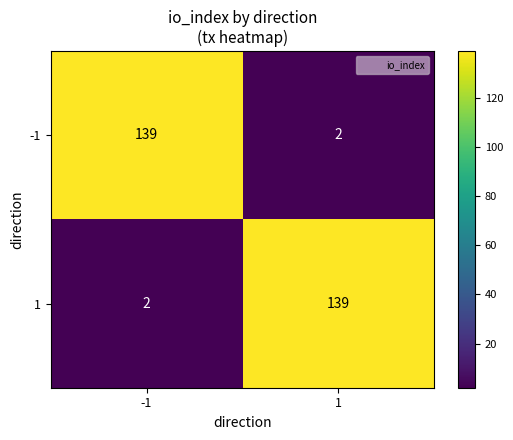

The -1 series shows 227 at -1. True or false?

False